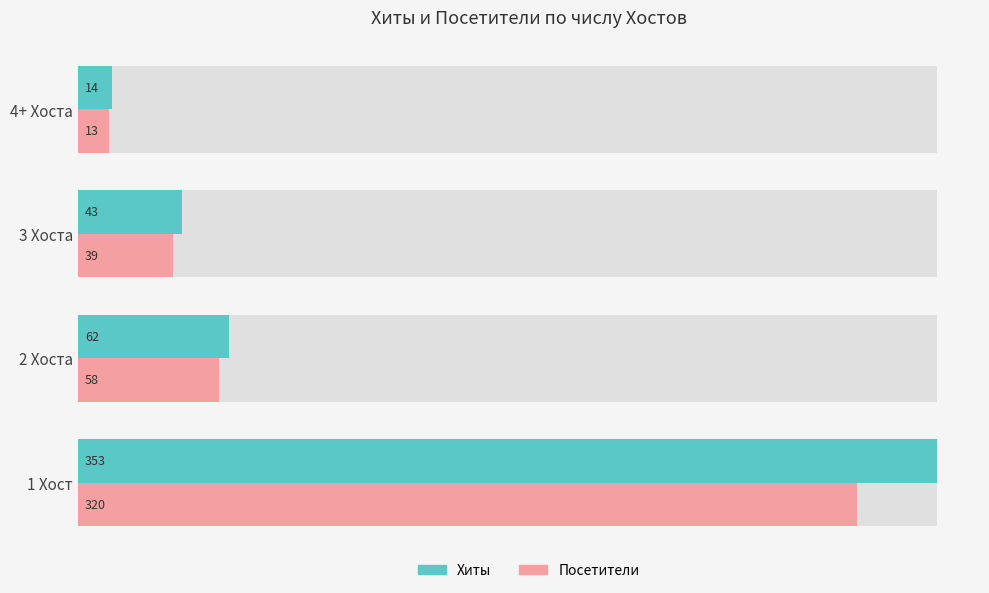

Reading left to right, extract all data points from this chart.

Хиты: 353	62	43	14
Посетители: 320	58	39	13